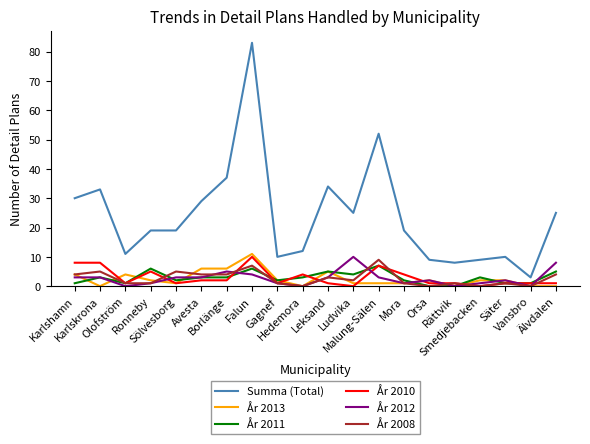

What is the sum of the År 2008 values at Älvdalen and Borlänge?

8